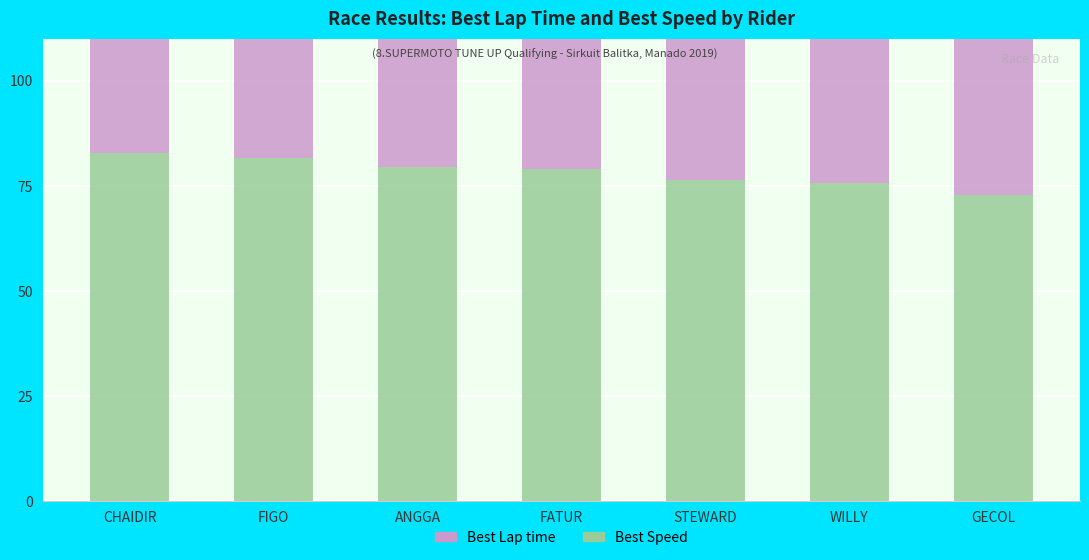

List the series in order of their overall mean, highest first.

Best Speed, Best Lap time